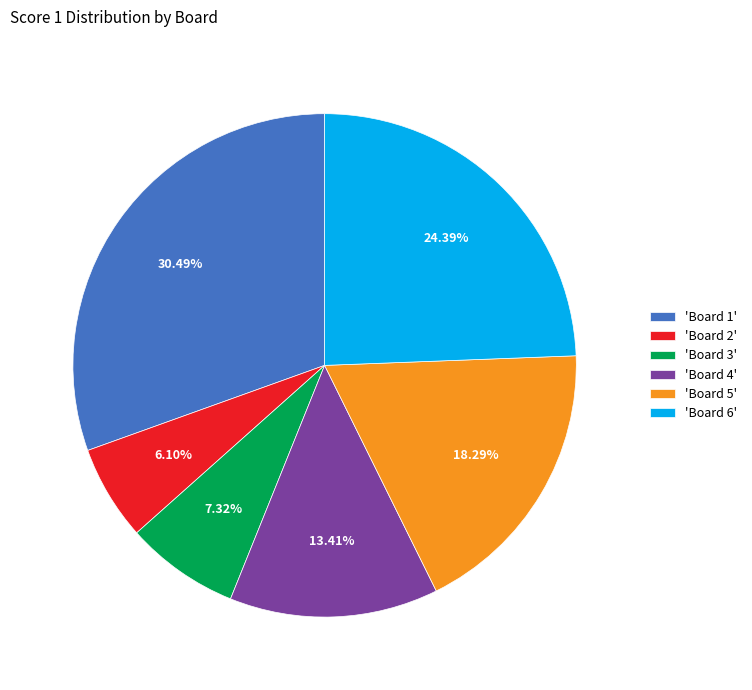

Does 'Board 1' account for over 50% of the chart?

No